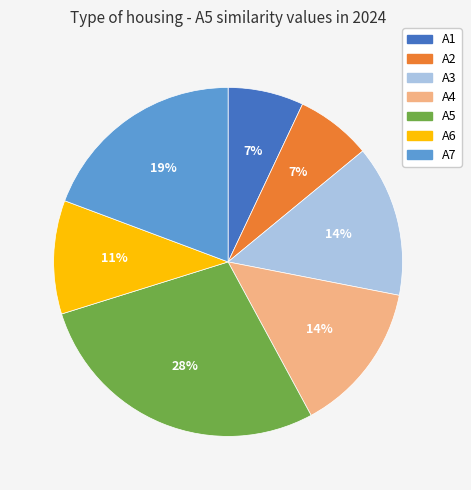

Does any single category account for the majority?

No